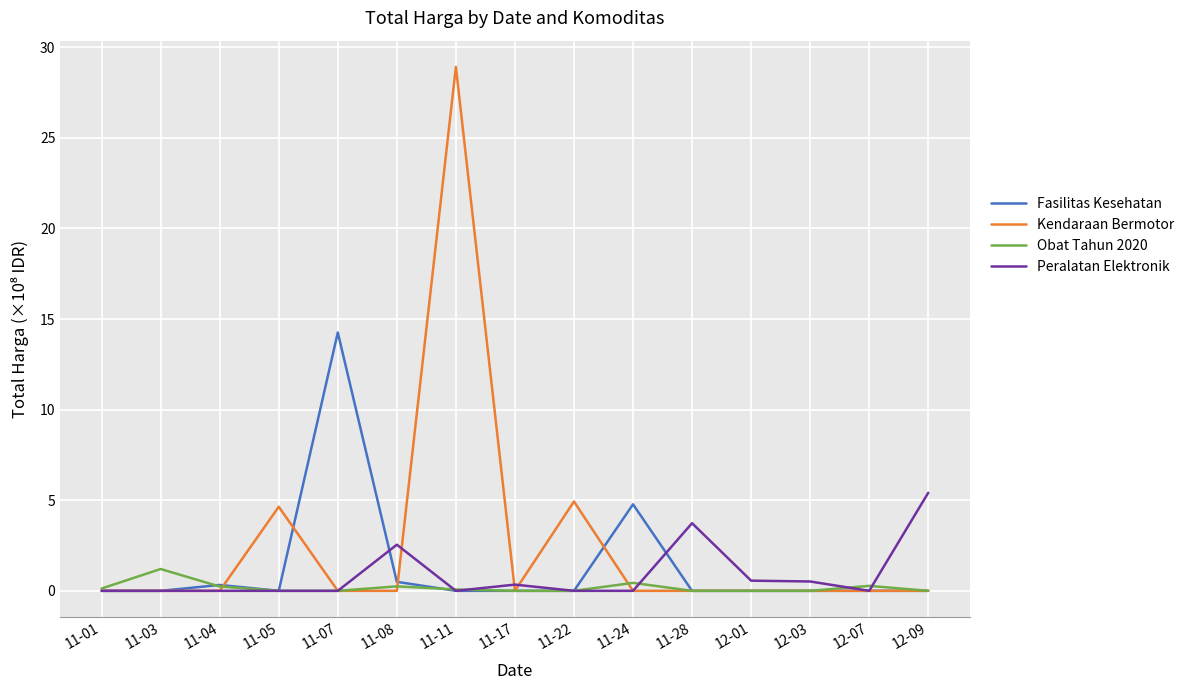

Which series changed the most between 12-07 and 12-09?

Peralatan Elektronik